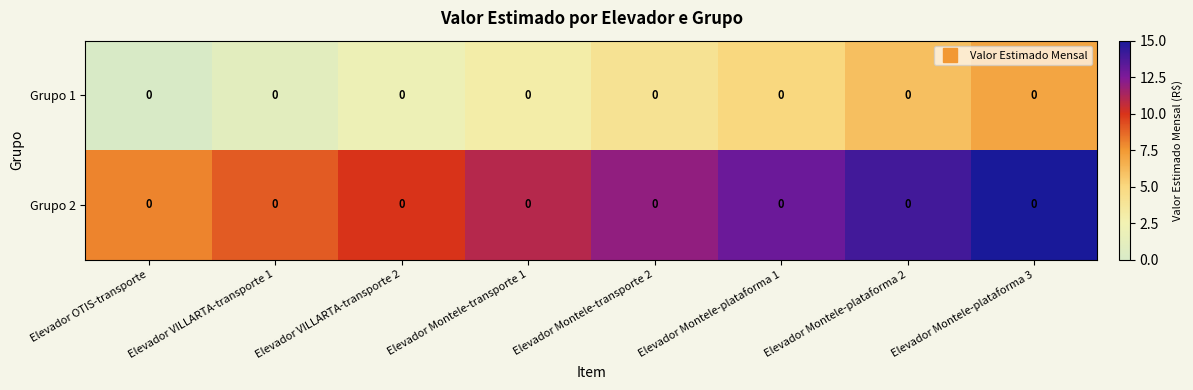

Which series has the widest spread of values?

row_0